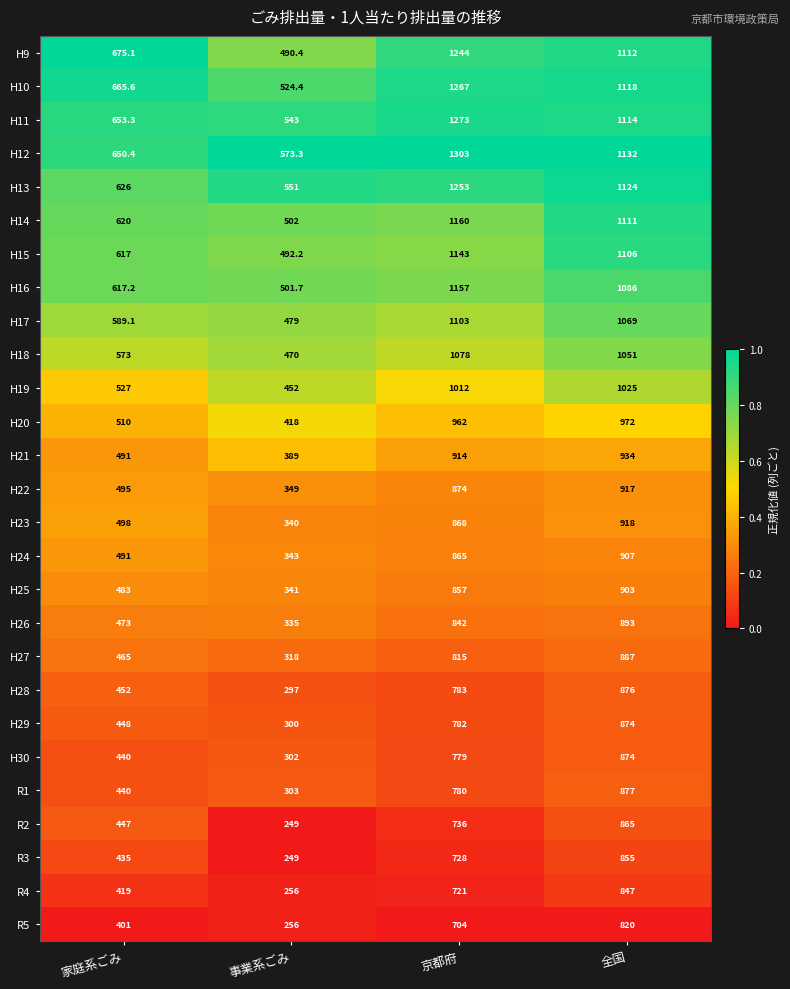

What is the spread (max minus min) of values at 全国?

312.0